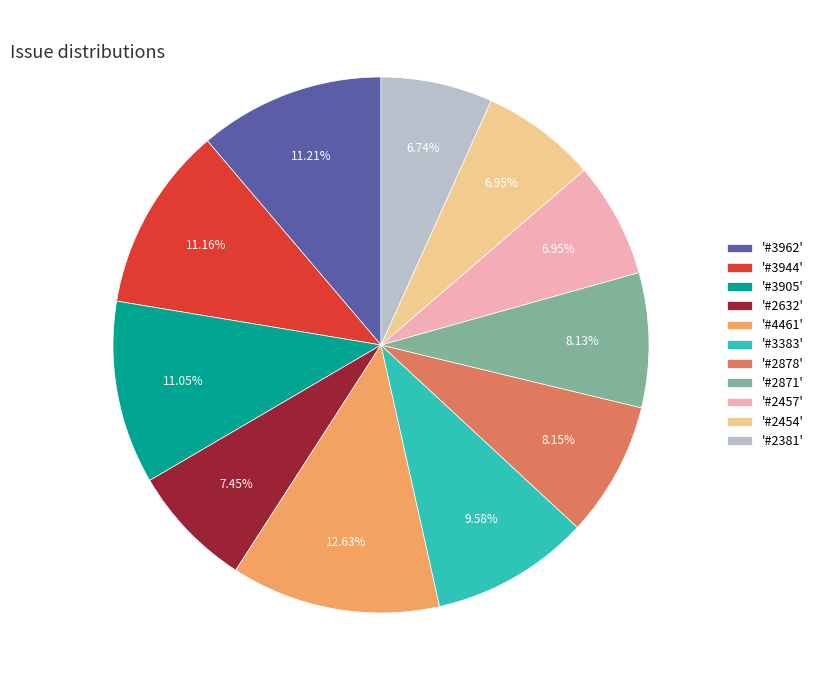

Is the sum of '#2871' and '#2878' greater than half?

No